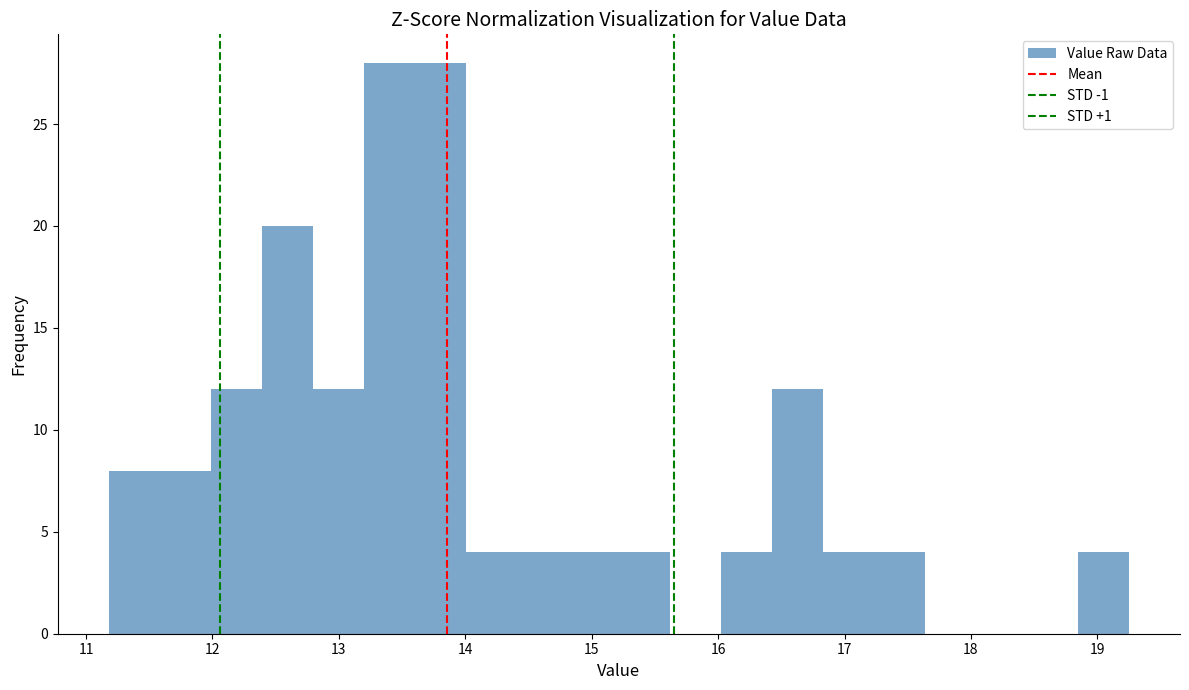

Reading left to right, transcribe this chart: for each bar, give the range it covers on the x-axis and its height. Neither the bar edges nor the heights are printed on the chart, so give them approximately, as read against the axes.

11.2 to 11.6: 8
11.6 to 12.0: 8
12.0 to 12.4: 12
12.4 to 12.8: 20
12.8 to 13.2: 12
13.2 to 13.6: 28
13.6 to 14.0: 28
14.0 to 14.4: 4
14.4 to 14.8: 4
14.8 to 15.2: 4
15.2 to 15.6: 4
15.6 to 16.0: 0
16.0 to 16.4: 4
16.4 to 16.8: 12
16.8 to 17.2: 4
17.2 to 17.6: 4
17.6 to 18.0: 0
18.0 to 18.4: 0
18.4 to 18.8: 0
18.8 to 19.3: 4